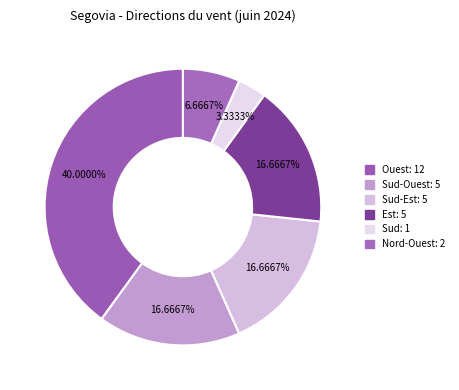

How many slices are in this pie chart?

6